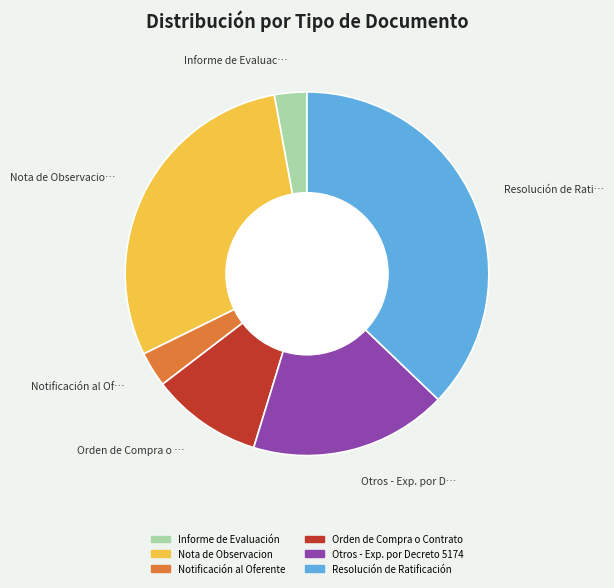

Does Orden de Compra o Contrato account for over 50% of the chart?

No